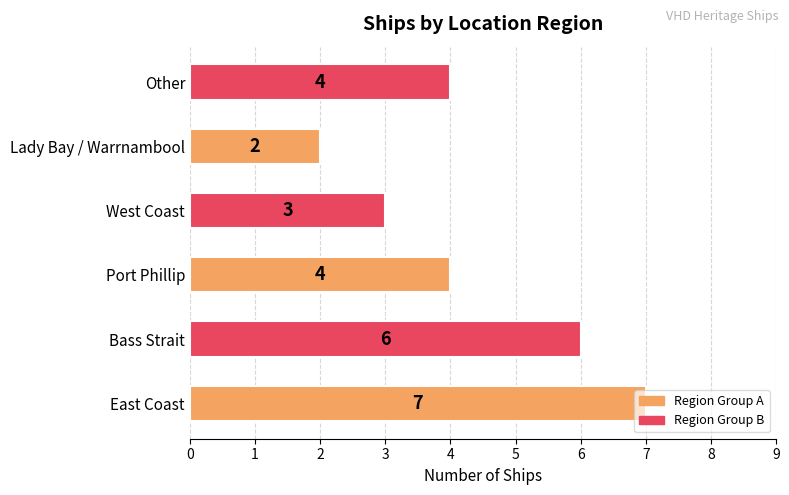

What value does the data have at East Coast?

7